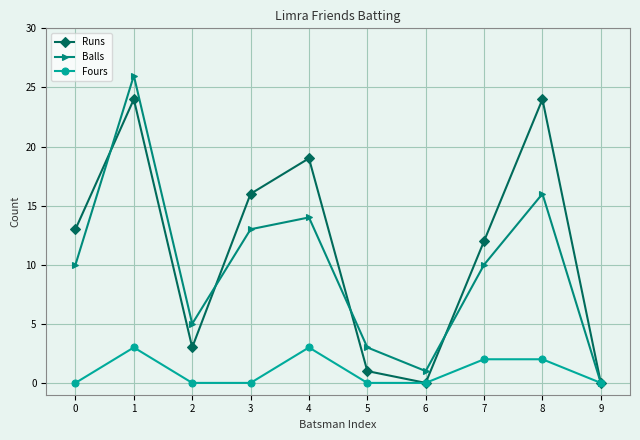

Is the value of Runs at 2 greater than the value of Balls at 0?

No